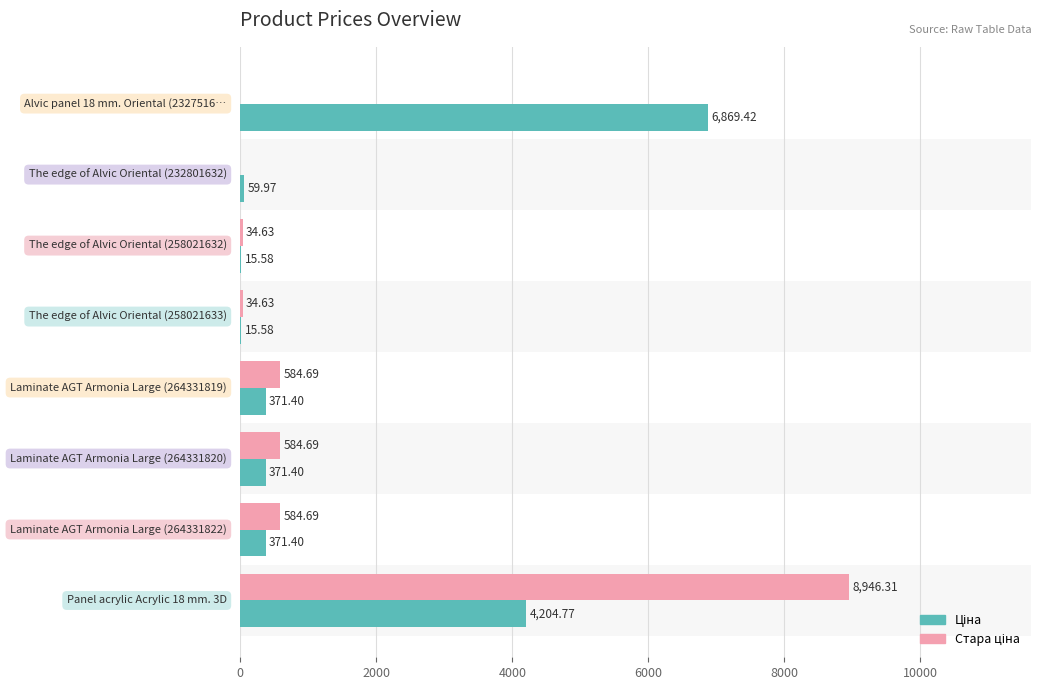

Reading right to left, what are all the values shown in this chart?

Стара ціна: 0.0	0.0	34.6	34.6	584.7	584.7	584.7	8946.3
Ціна: 6869.4	60.0	15.6	15.6	371.4	371.4	371.4	4204.8